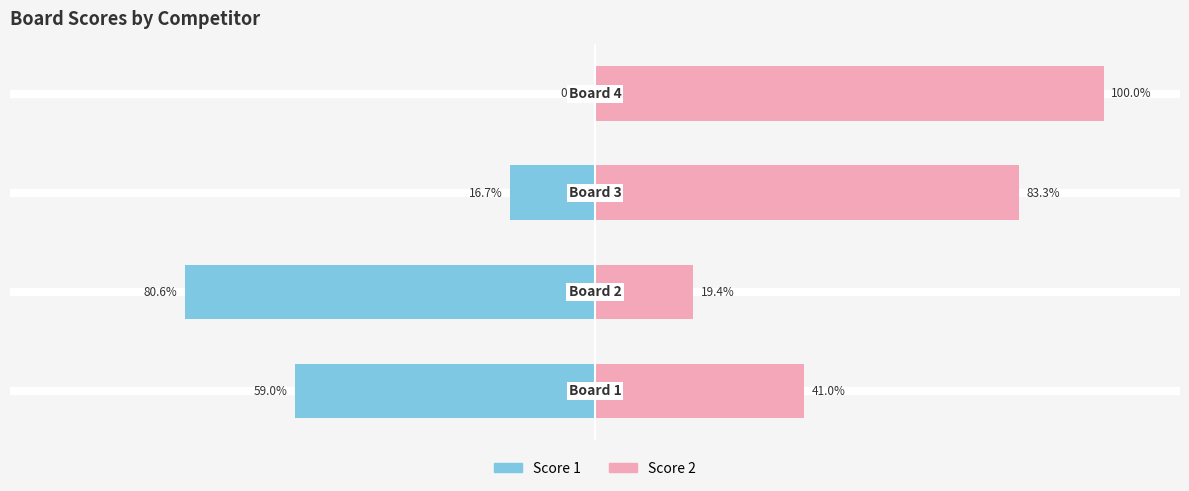

What is the lowest value of the Score 2 series?

19.4